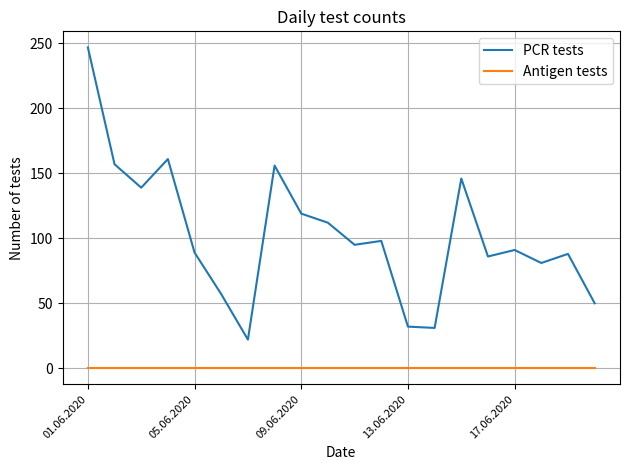

What is the greatest value displayed?

247